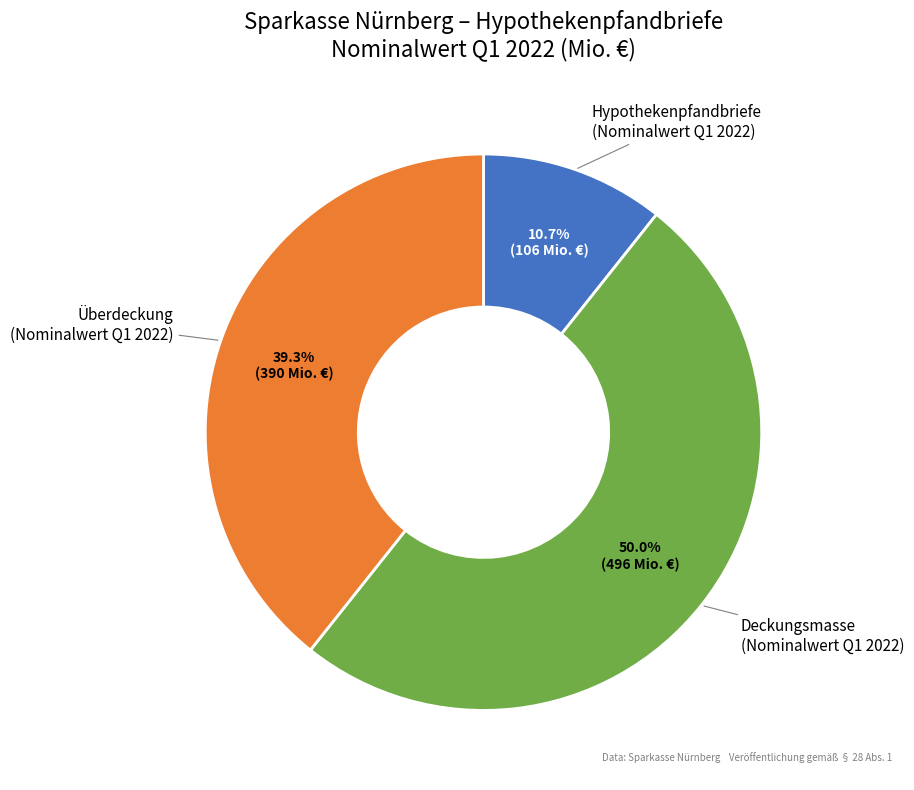

What is the ratio of the value at Deckungsmasse (Nominalwert Q1 2022) to the value at Hypothekenpfandbriefe (Nominalwert Q1 2022)?

4.7